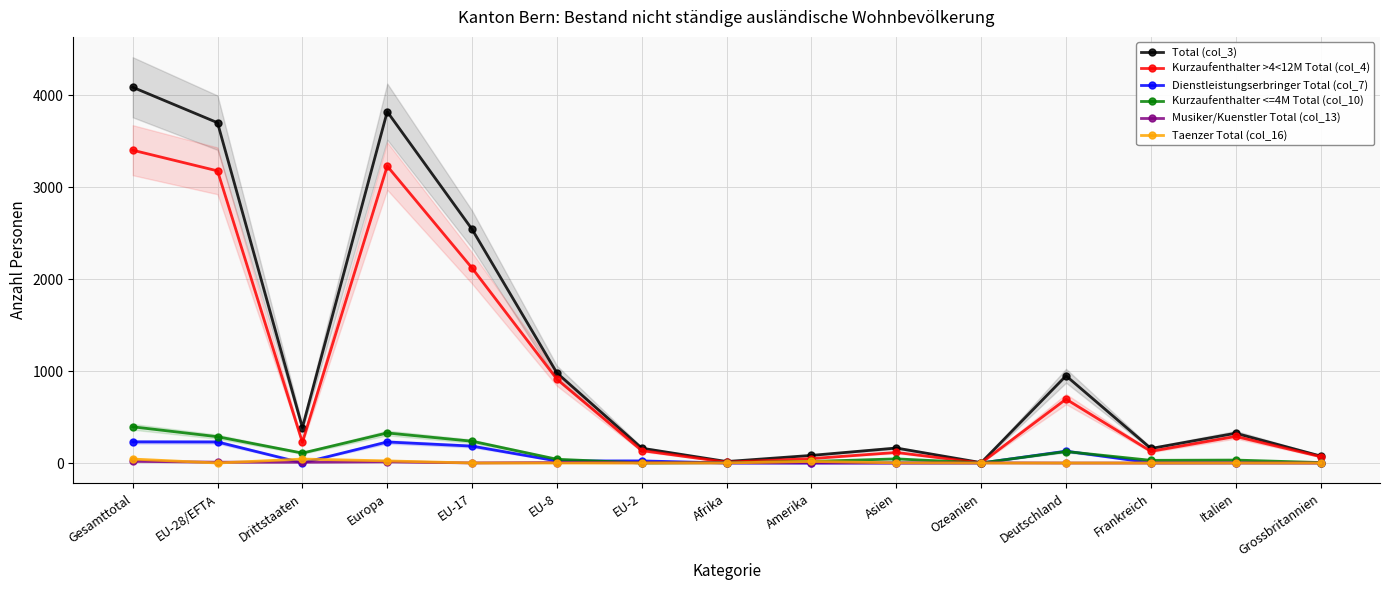

What is the average value of the Musiker/Kuenstler Total (col_13) series?

4